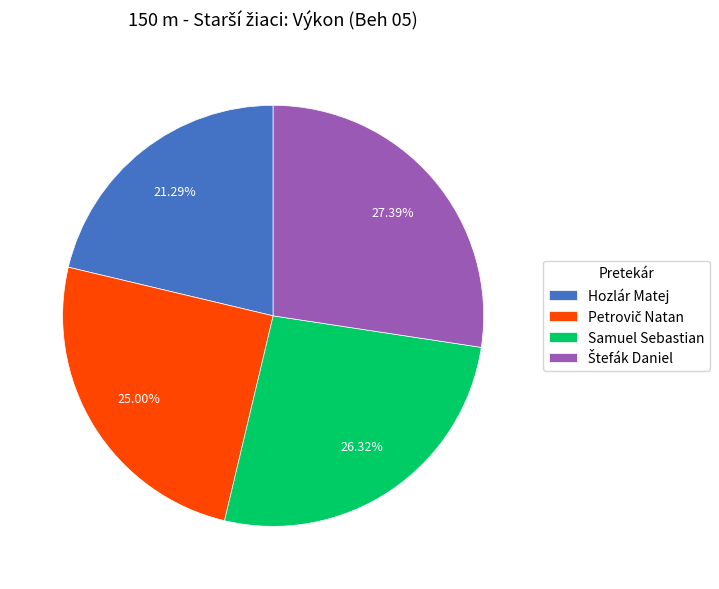

What is the smallest slice in the pie chart?

Hozlár Matej